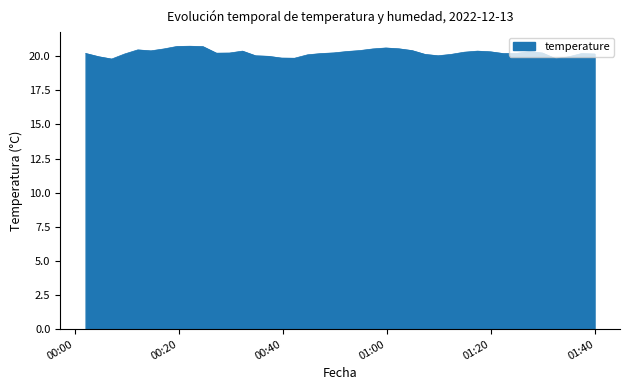

What is the maximum value shown in the chart?

20.7